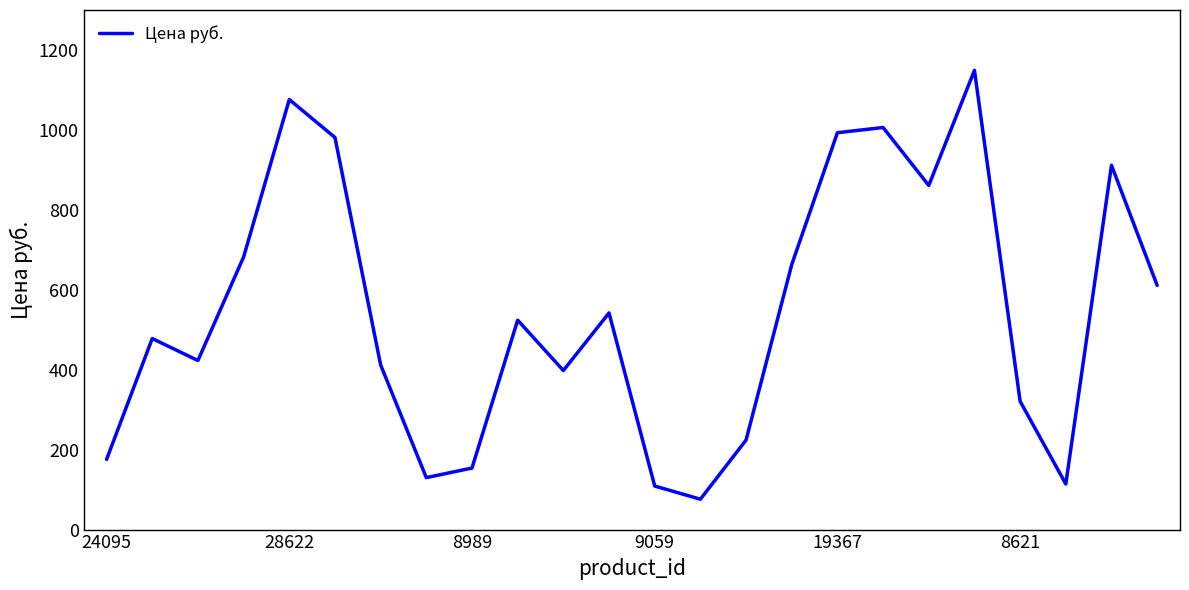

What is the difference between the maximum and minimum values?

1073.0